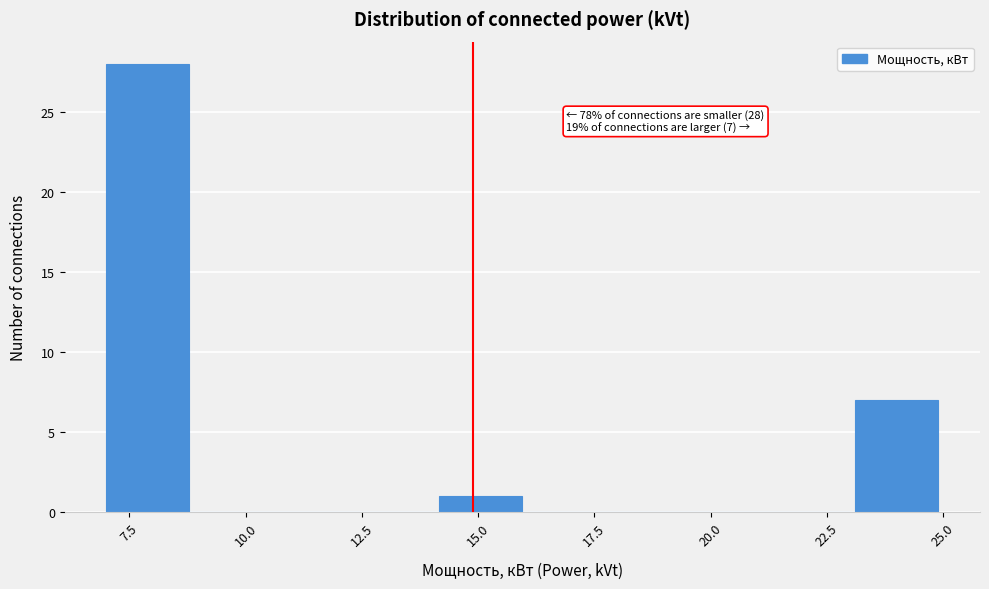

Around what value on the x-axis is the tallest bar? Give the approximate position of its centre, as read against the axis.

8.0